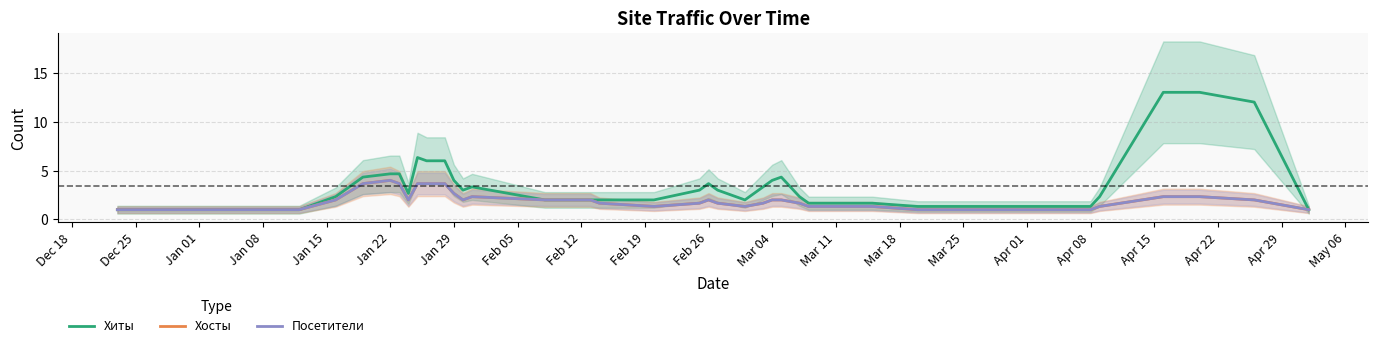

Is the value of Посетители at Jan 29 greater than the value of Хиты at Mar 11?

No